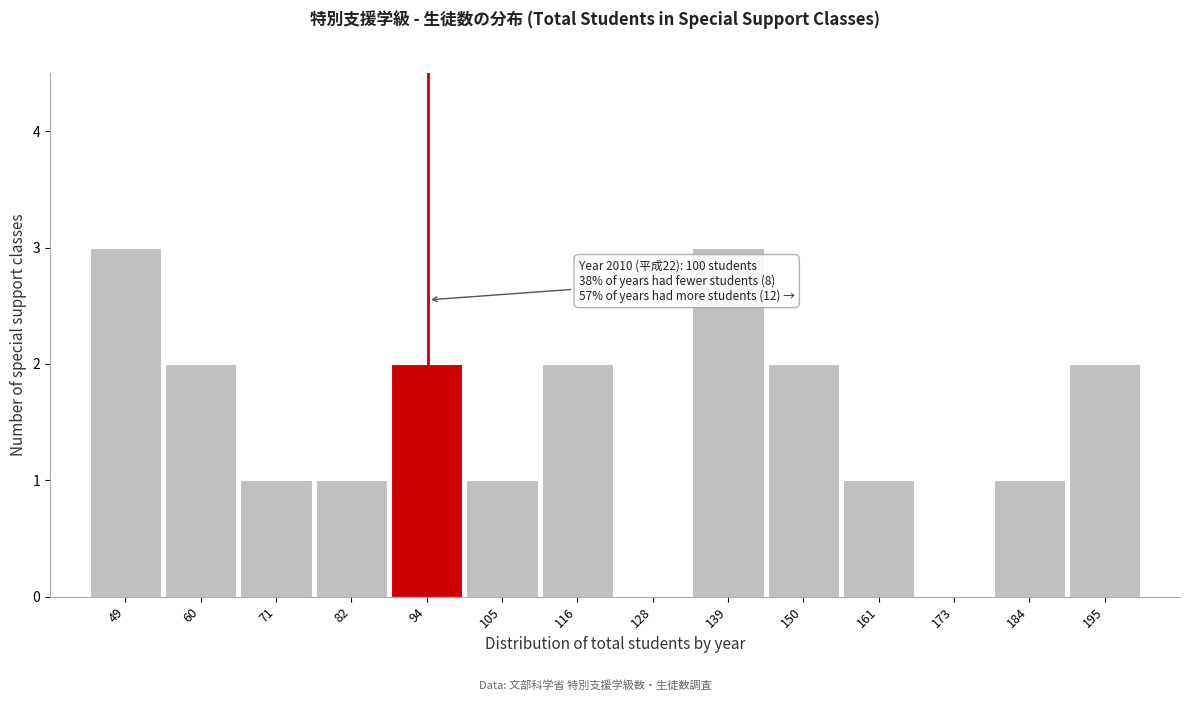

Reading left to right, extract all data points from this chart.

49=3	60=2	71=1	82=1	94=2	105=1	116=2	128=0	139=3	150=2	161=1	173=0	184=1	195=2